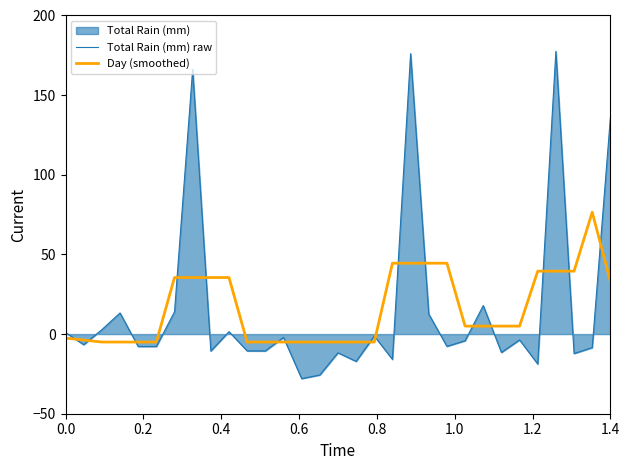

What is the lowest value of the Total Rain (mm) raw series?

-28.0